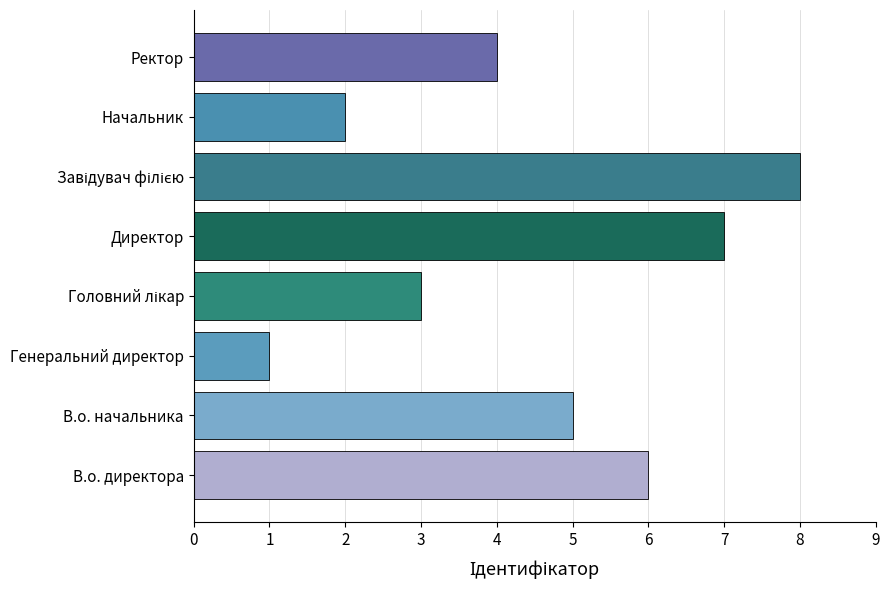

The value at В.о. начальника is 5. True or false?

True